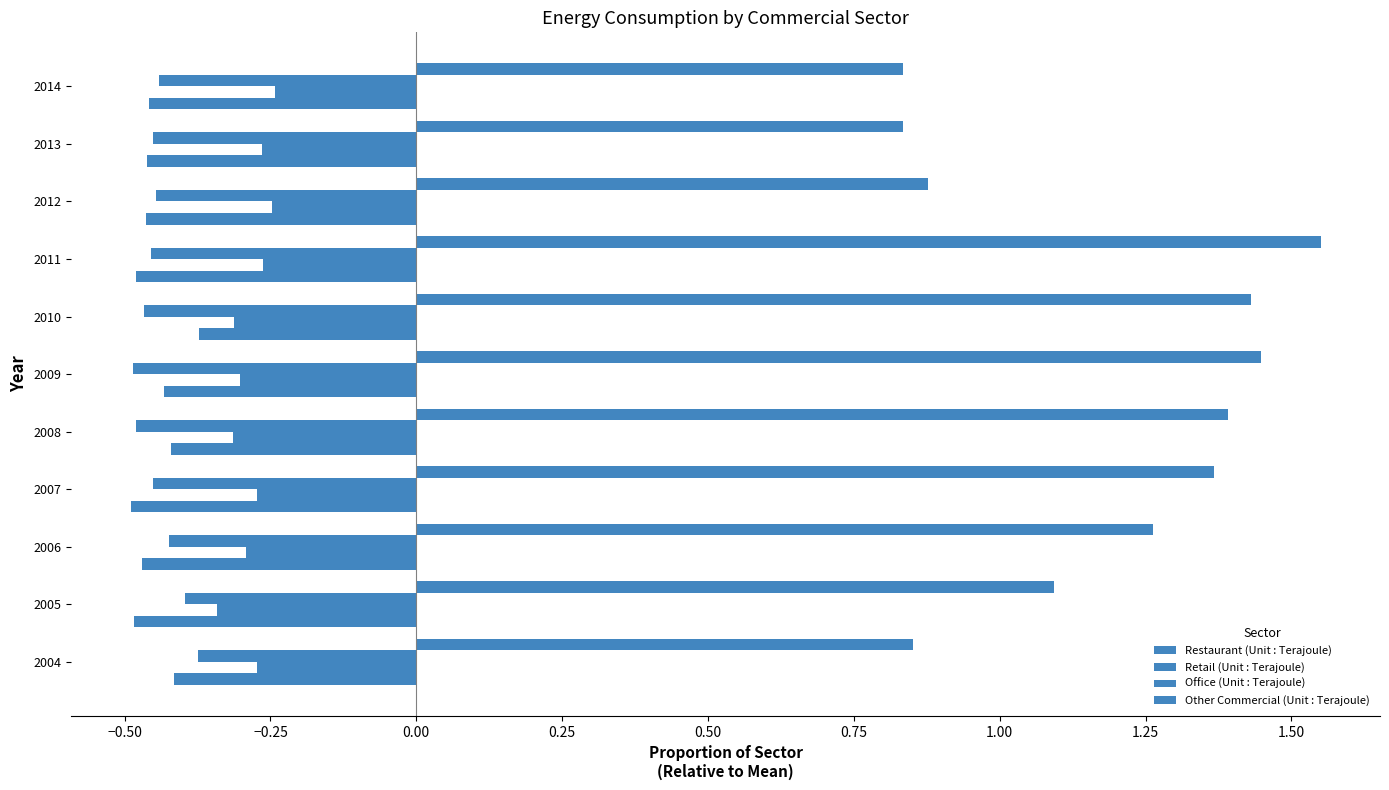

Count the number of data series in this chart.

4